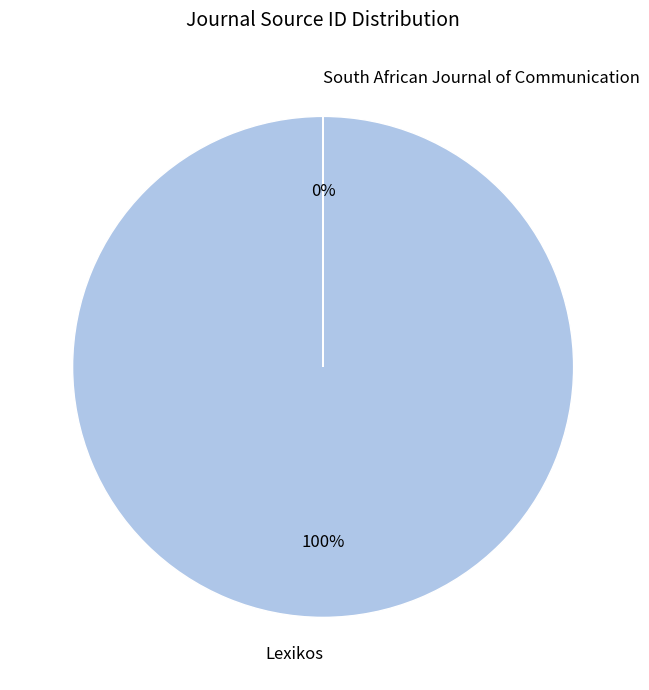

Does Lexikos represent more than half of the total?

Yes